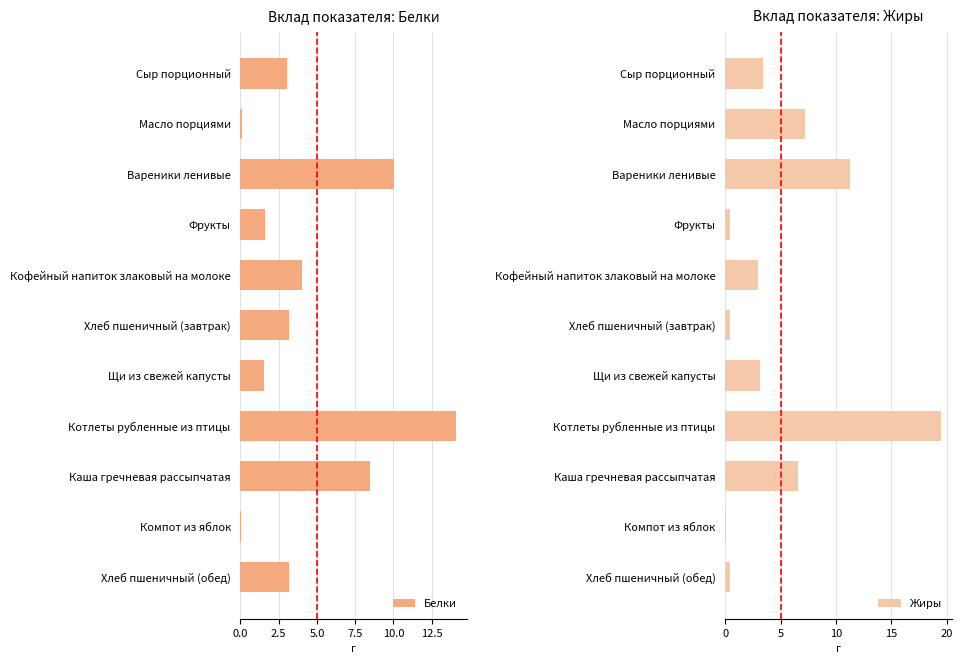

Read the Белки value at Котлеты рубленные из птицы.

14.1